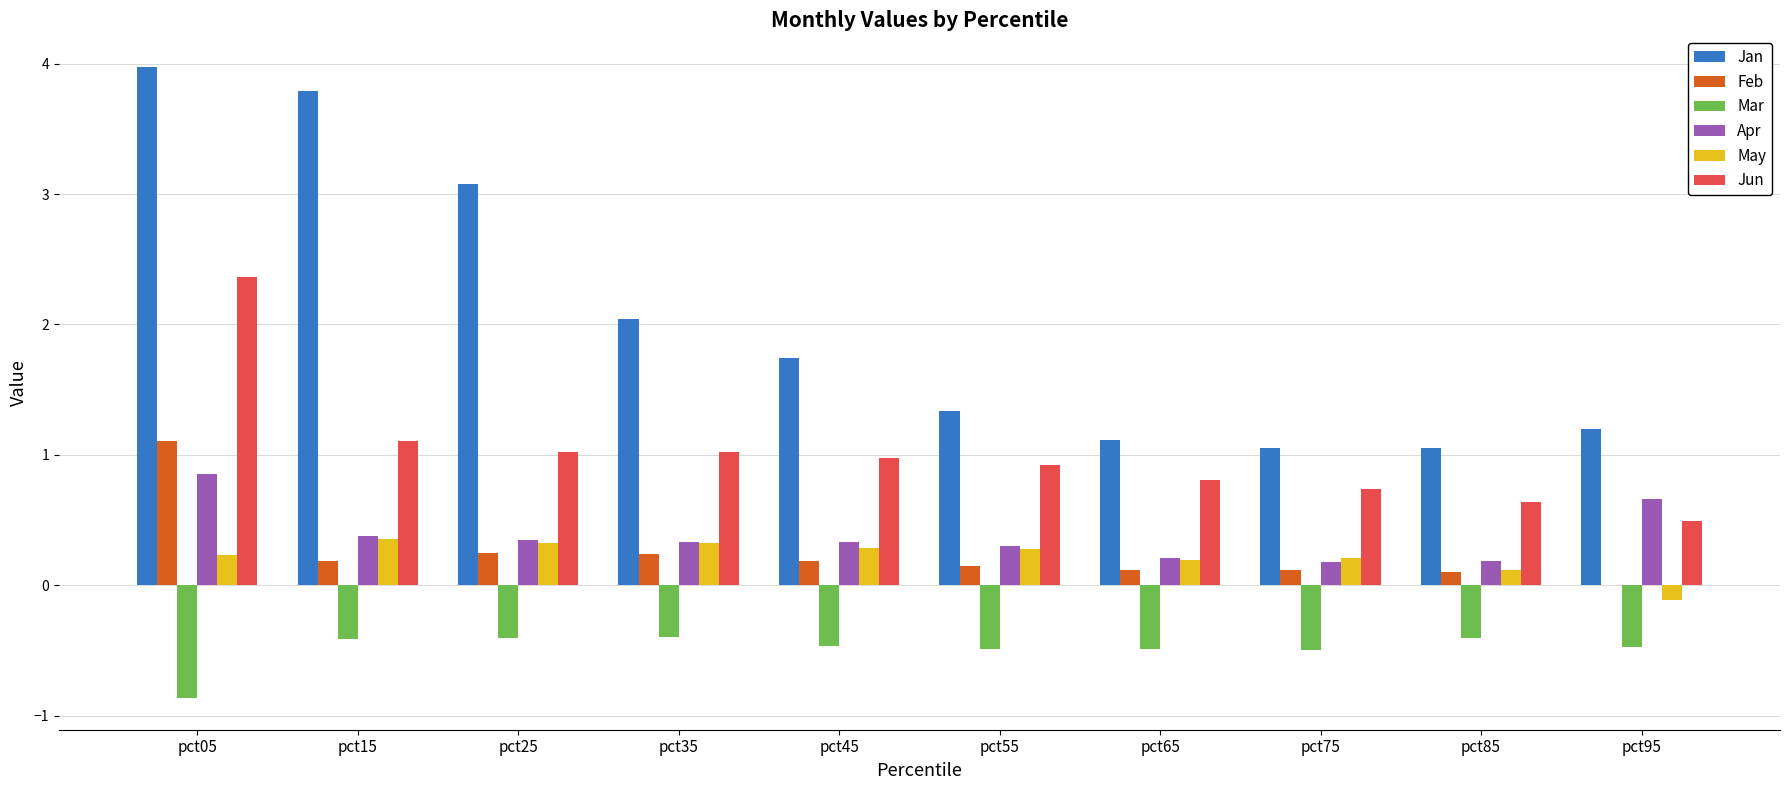

Are the bars grouped side by side (vs. stacked)?

Yes